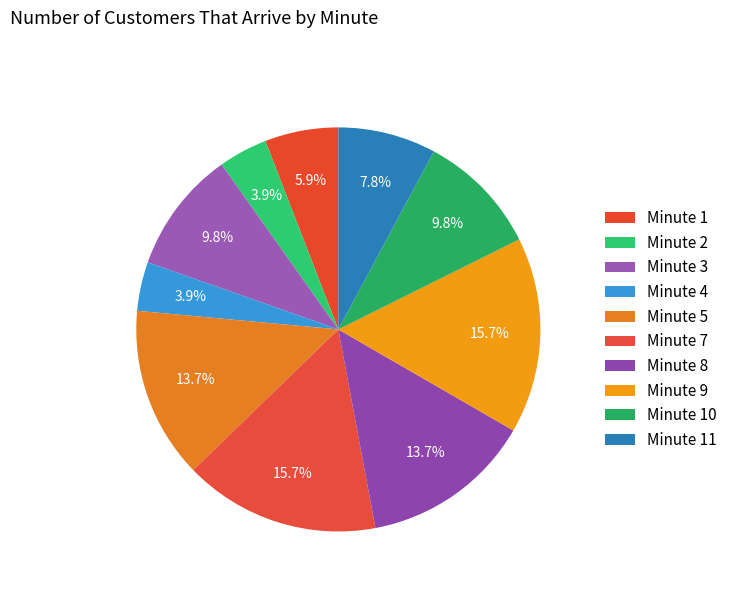

Is there a majority slice in this chart?

No